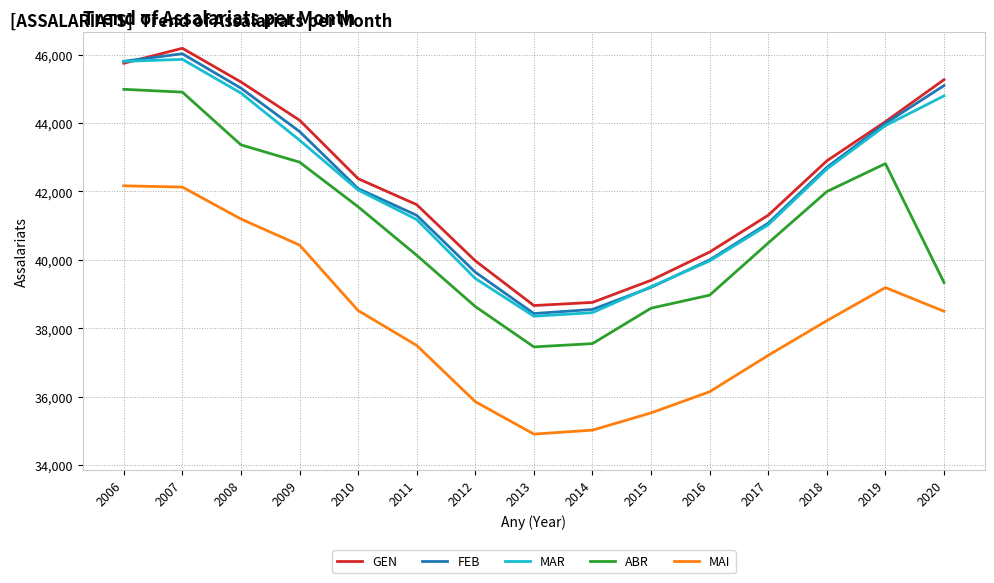

What is the greatest value displayed?

46187